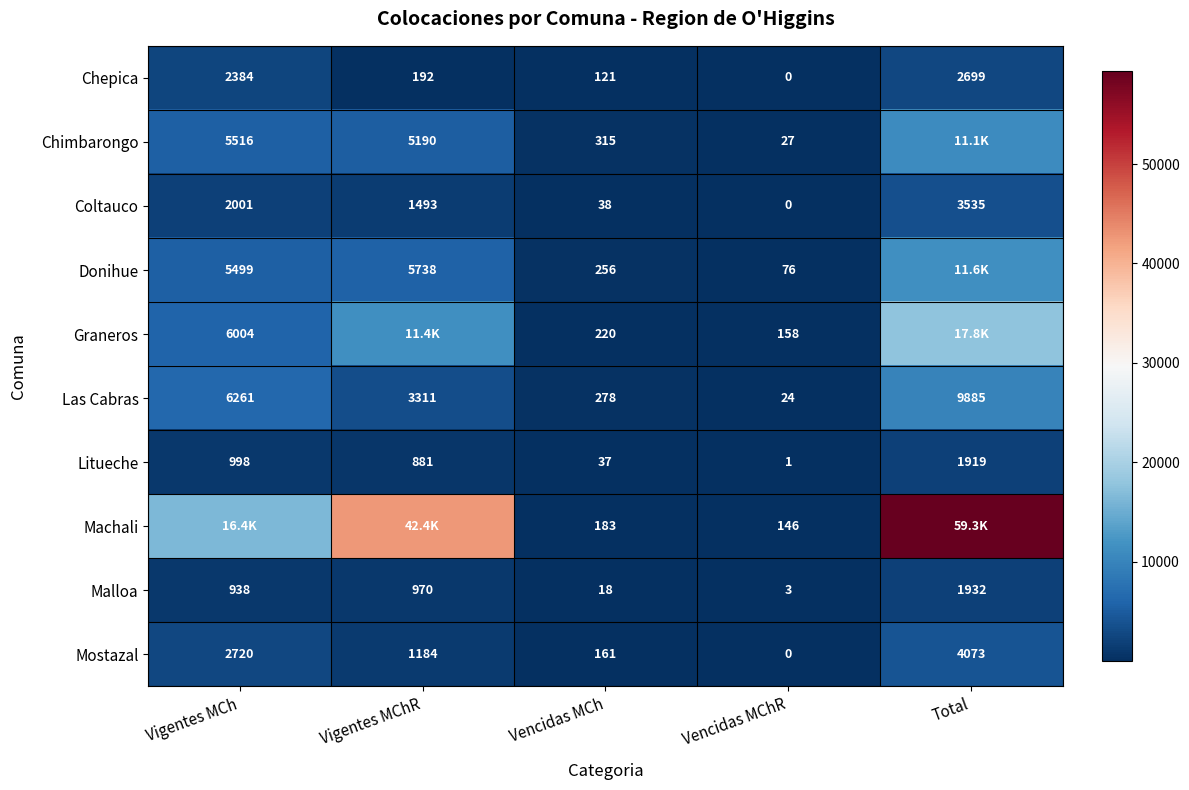

At which label does Coltauco reach its minimum?

Vencidas MChR